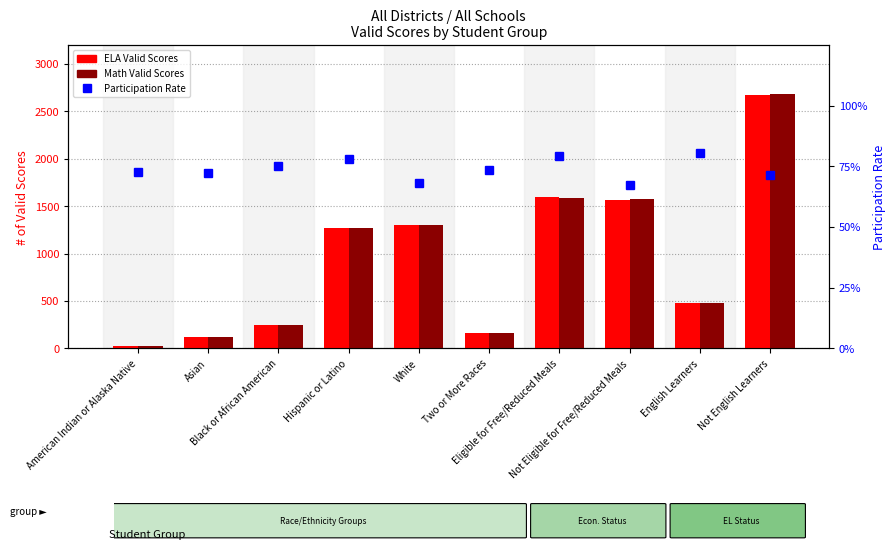

What is the label of the 7th bar from the left?

Eligible for Free/Reduced Meals